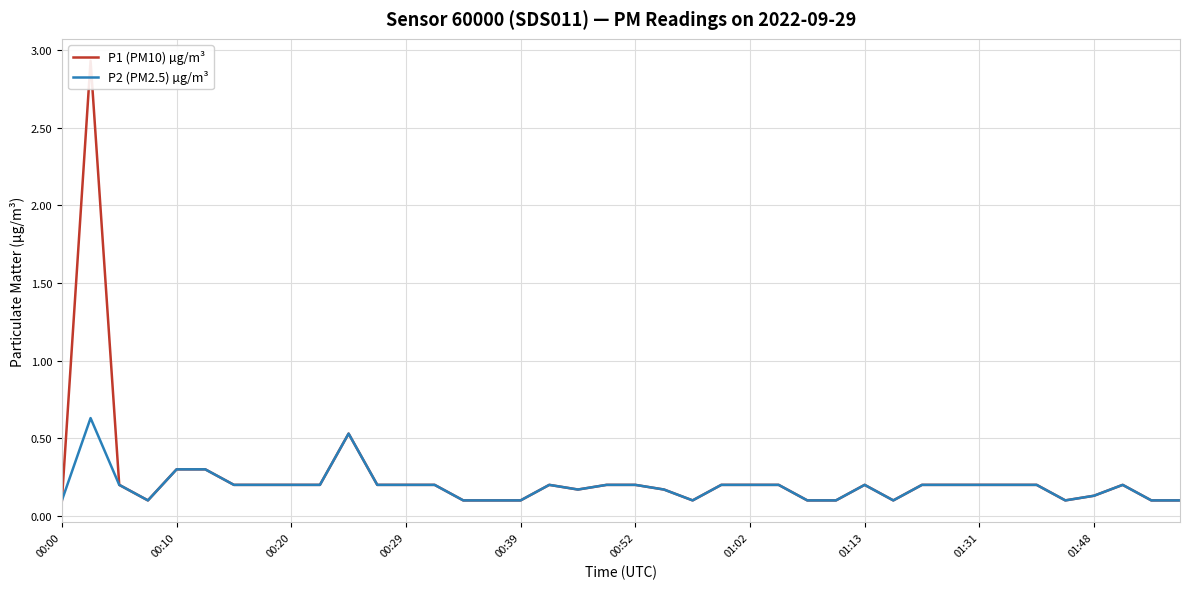

What is the value of the P1 (PM10) µg/m³ point at the 6th from the left?

0.3